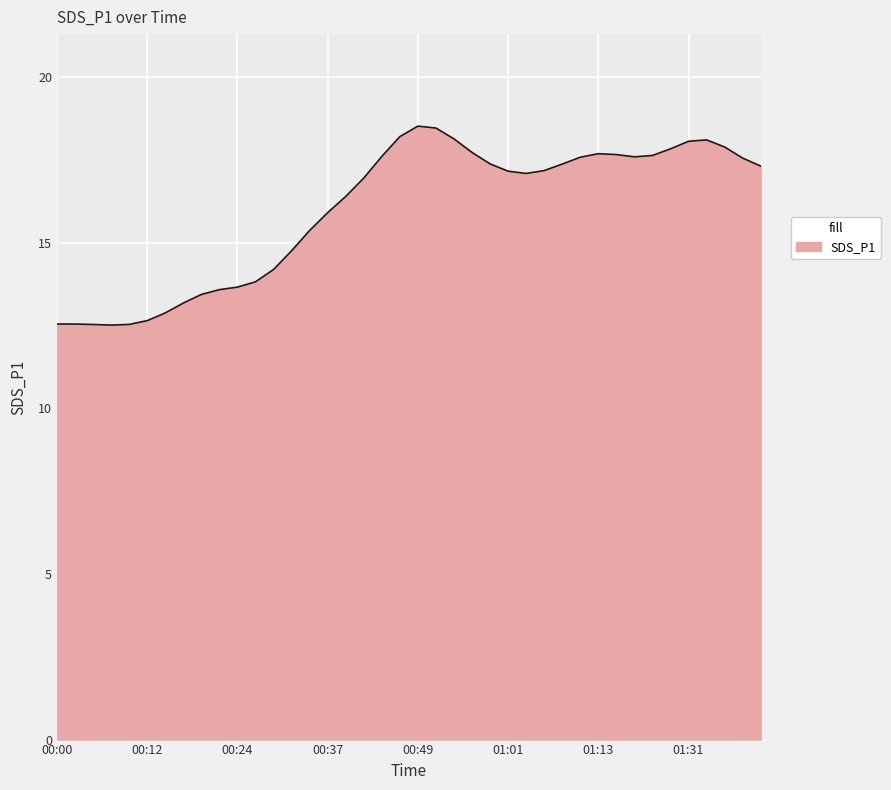

What is the maximum value shown in the chart?

18.5